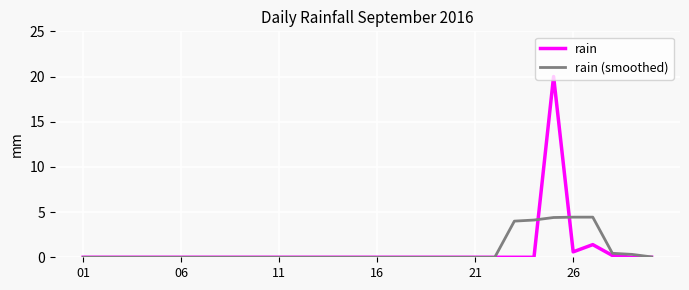

Which series has the widest spread of values?

rain